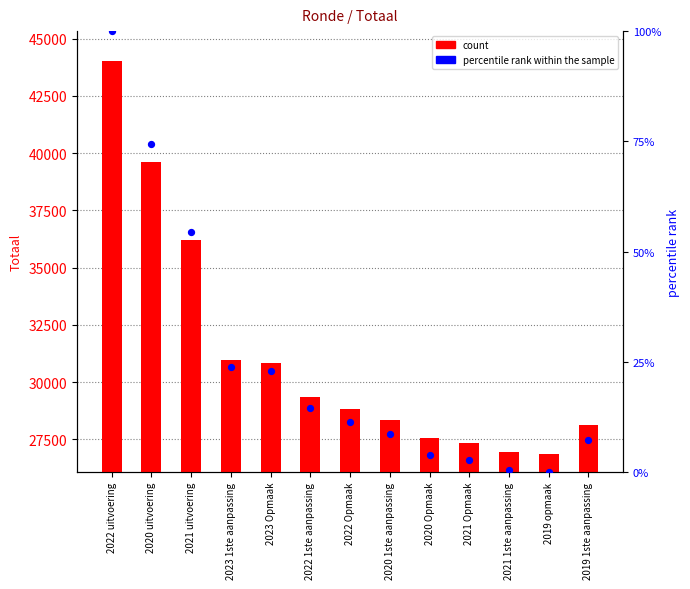

Which series has the largest total across all categories?

Totaal